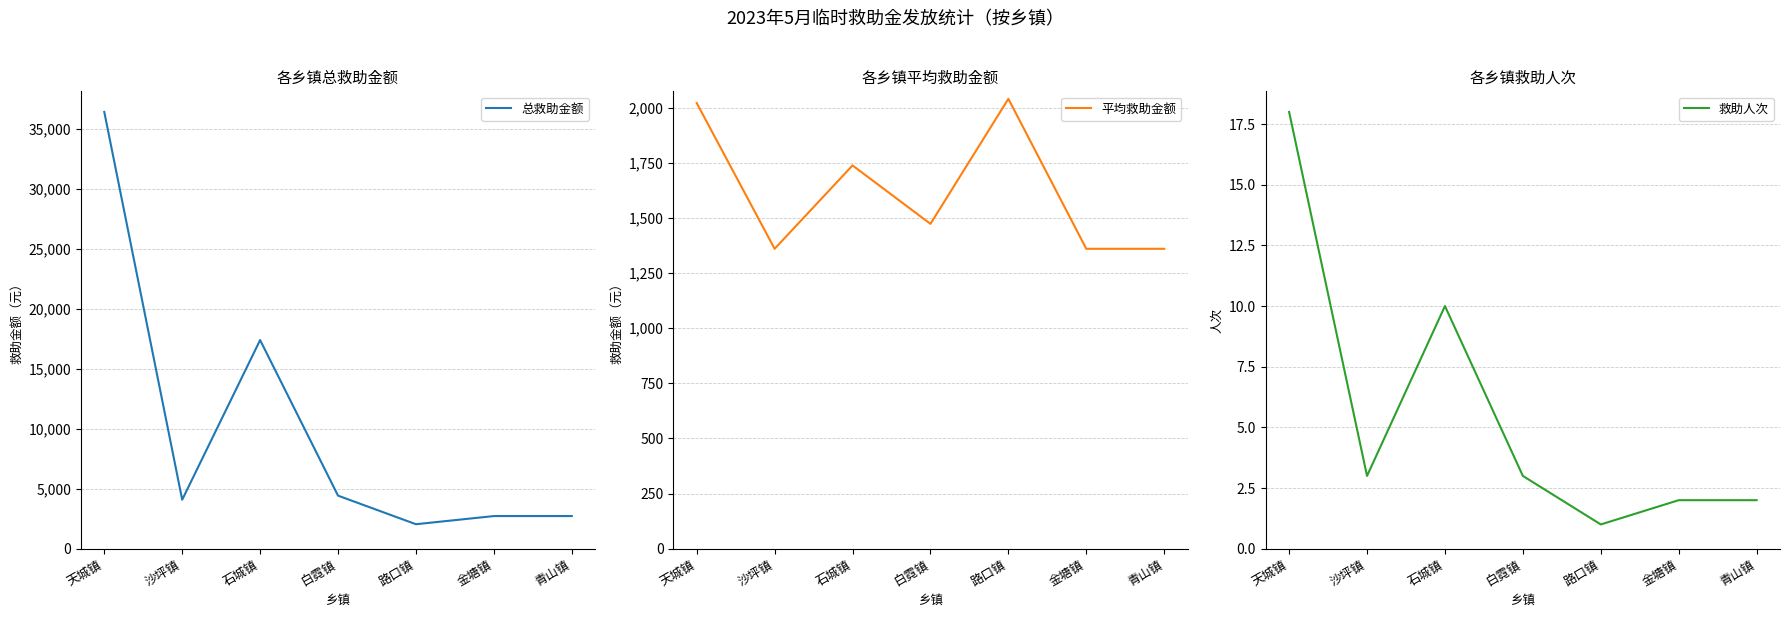

Where is the first local minimum for 总救助金额?

沙坪镇